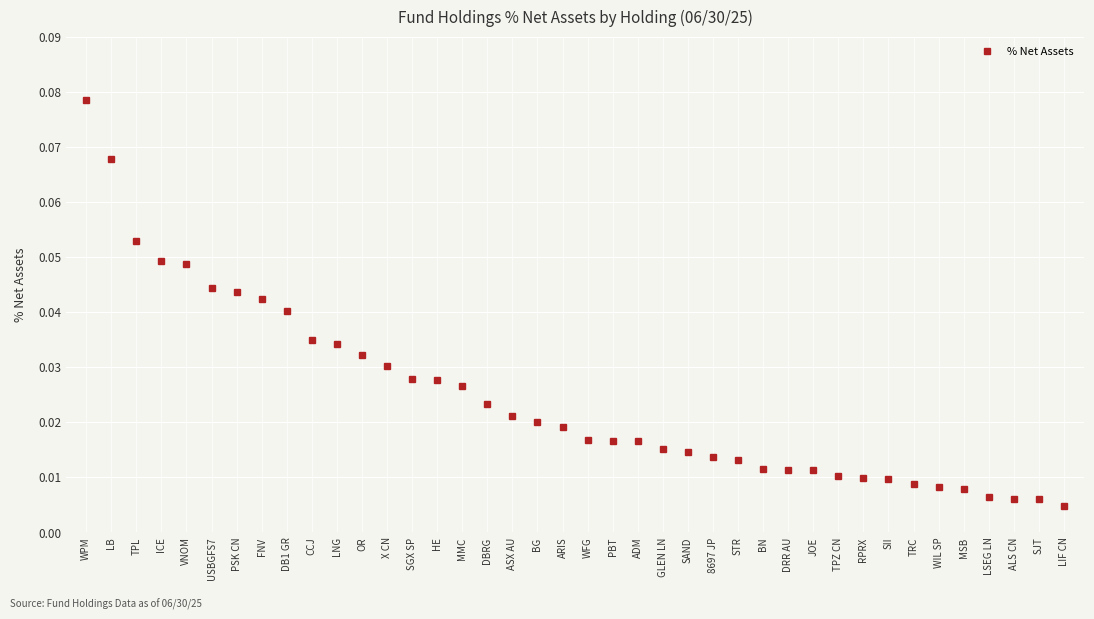

Between TPL and OR, which is larger?

TPL